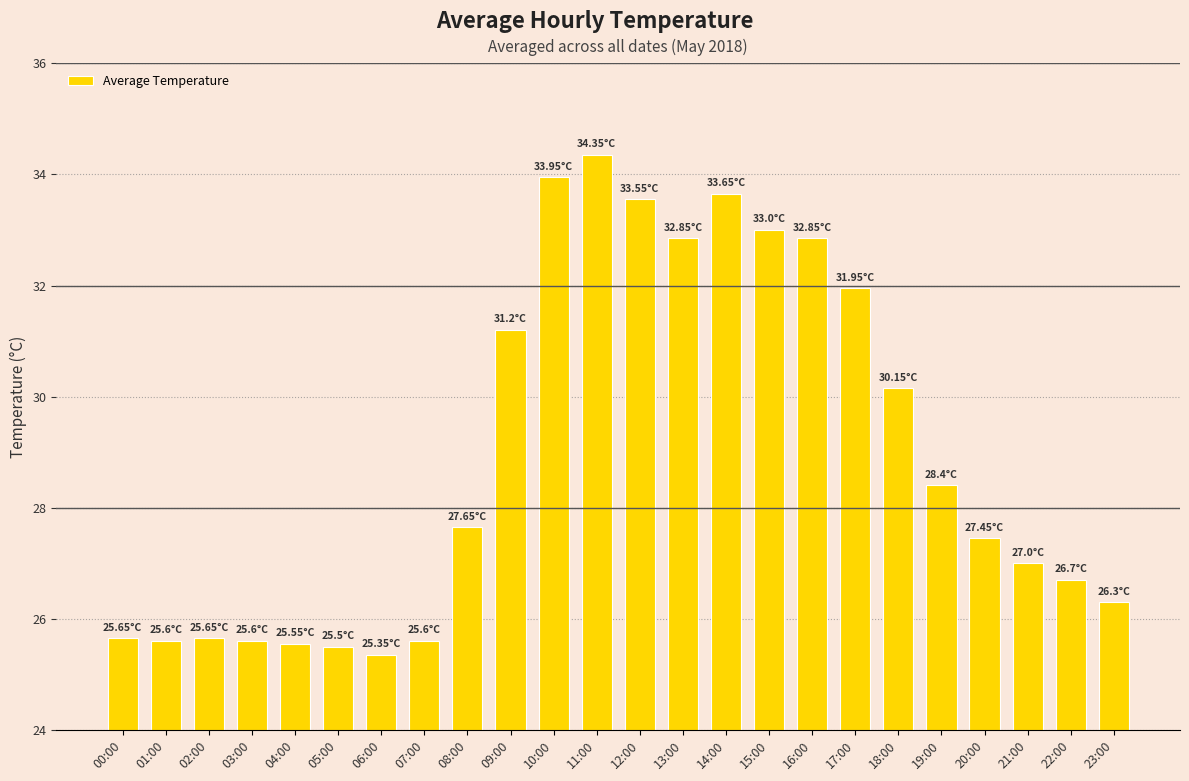

Between 16:00 and 03:00, which is larger?

16:00